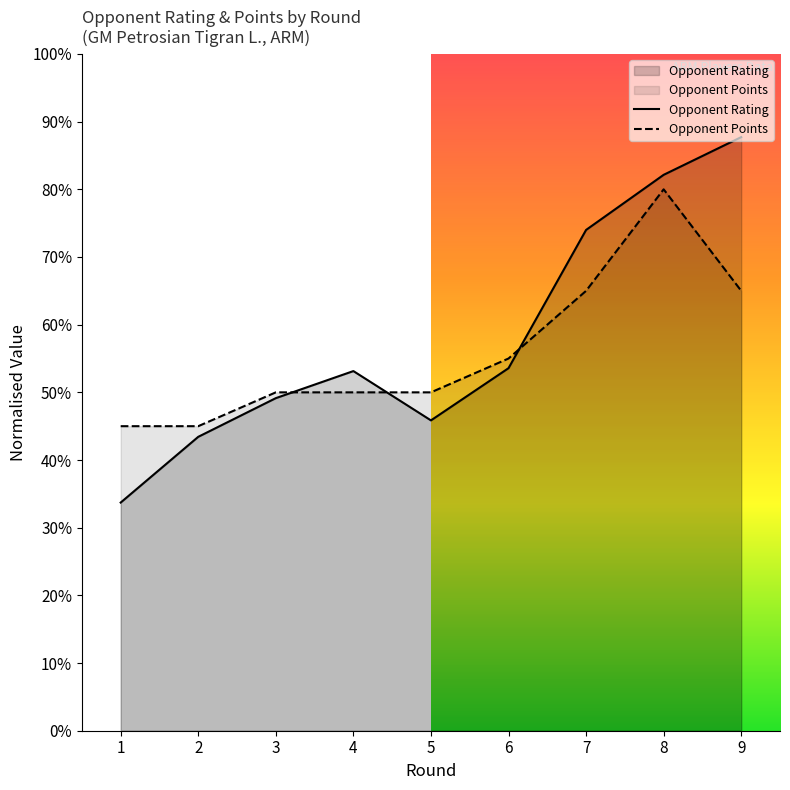

How many interior local peaks does the Opponent Rating series have?

1